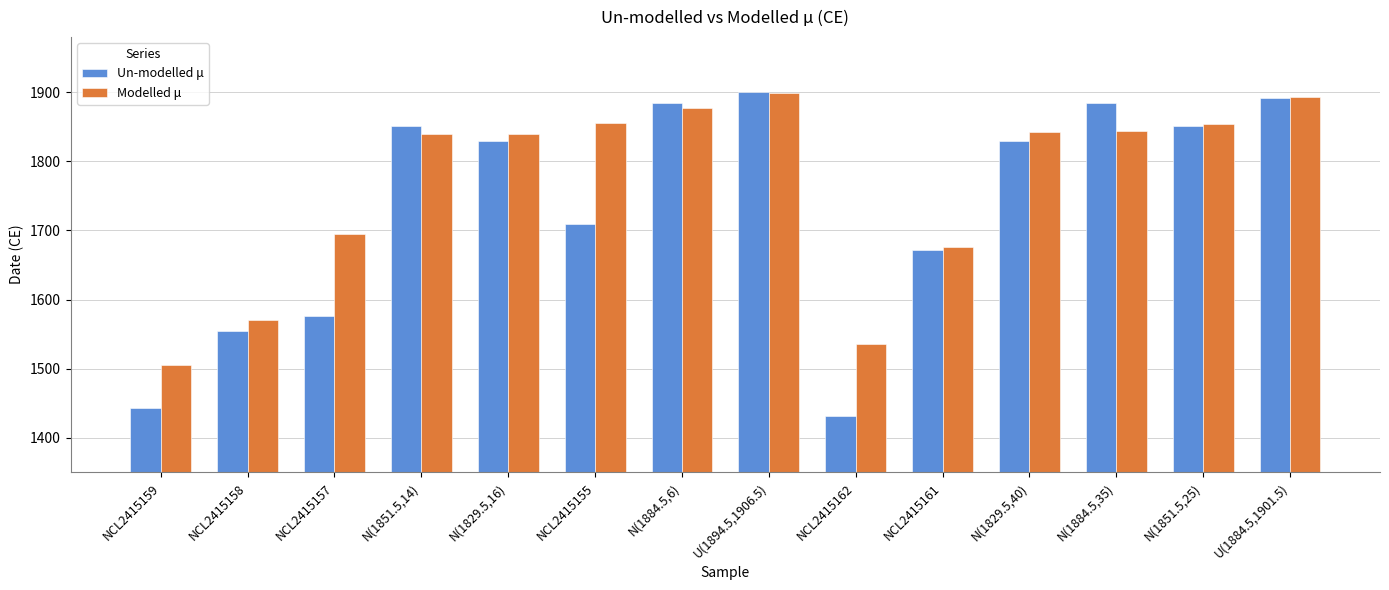

Is it true that Modelled μ equals 1877 at N(1884.5,6)?

True